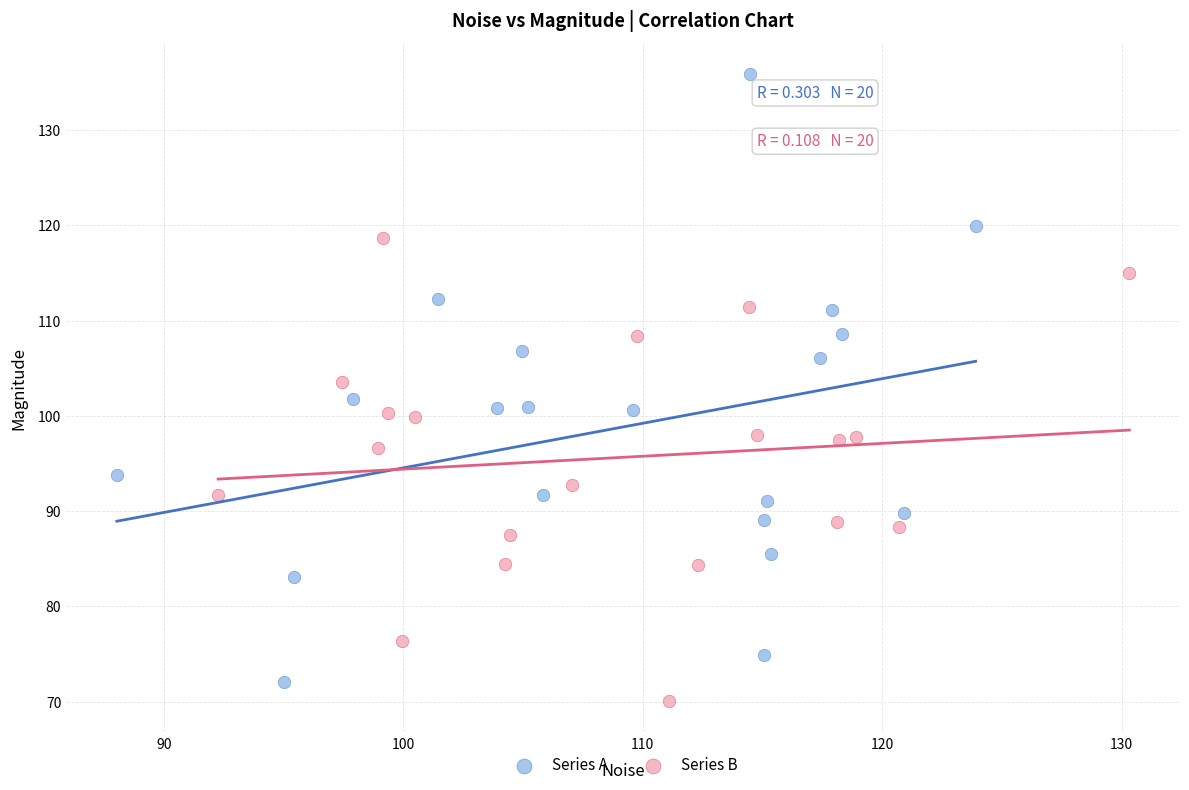

Which series has the largest Y range (max minus min)?

Series A